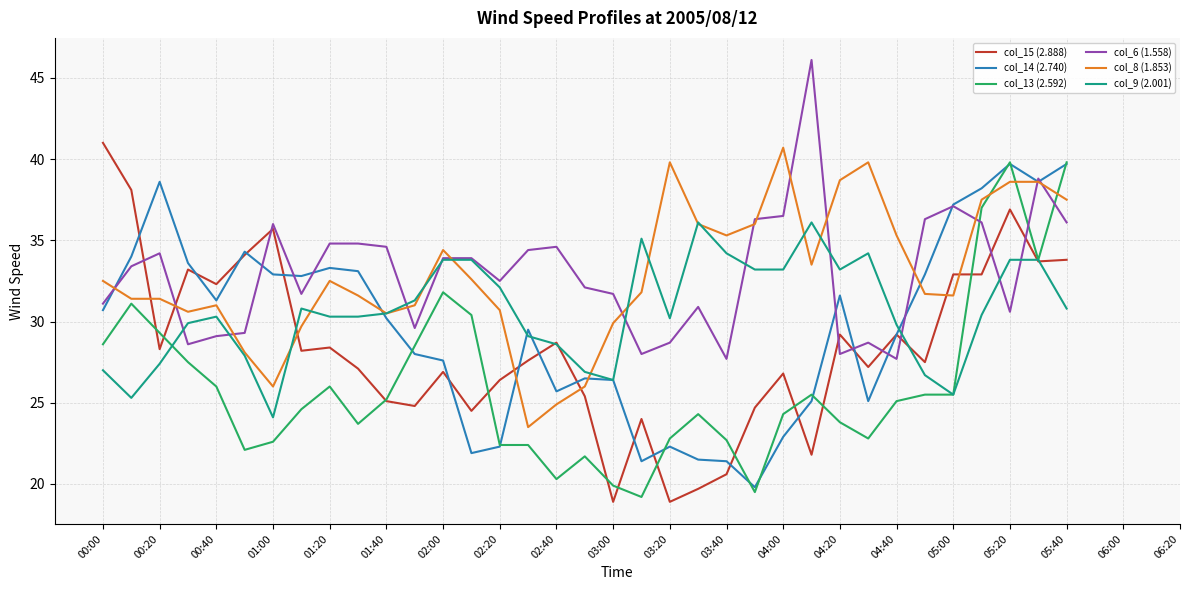

How many categories are shown in the chart?

35